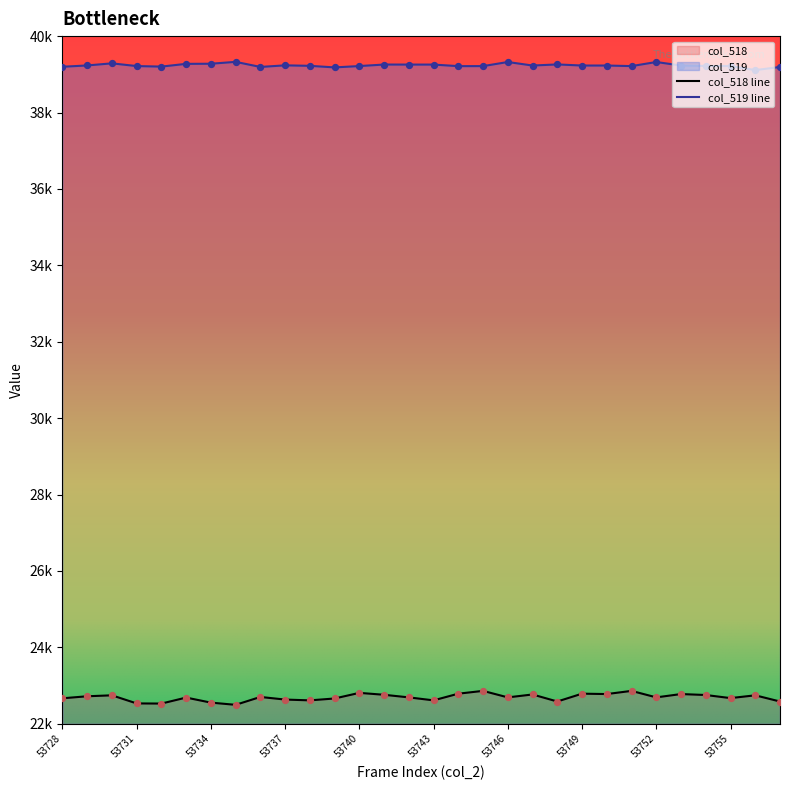

At how many categories does at least one series exceed 36764?

30